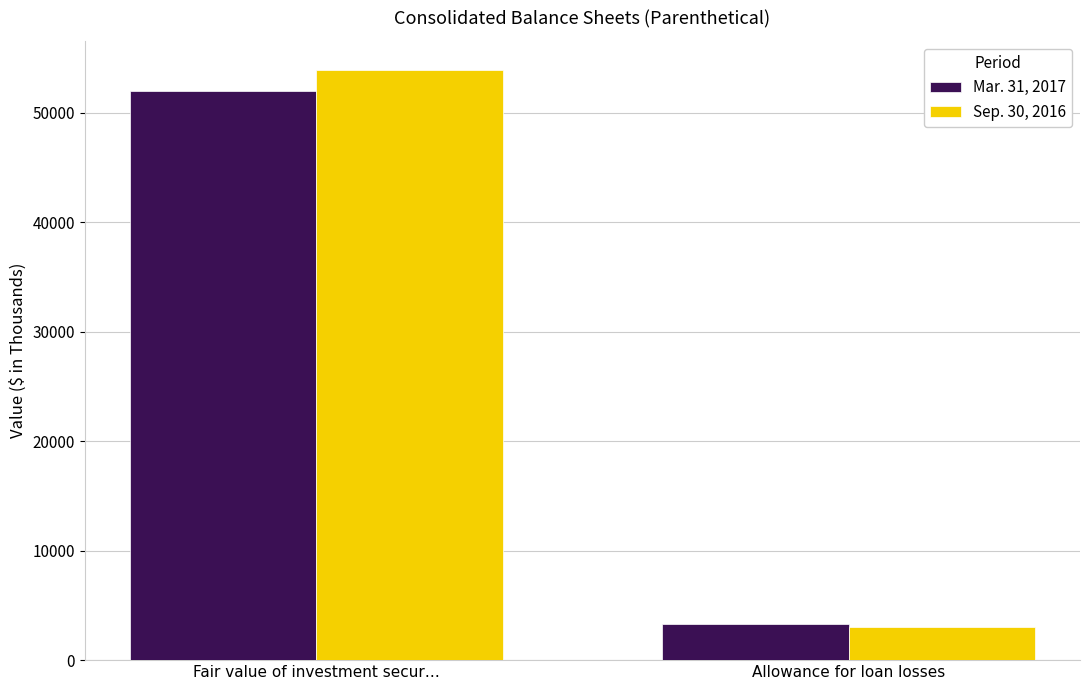

Reading right to left, extract all data points from this chart.

Mar. 31, 2017: Allowance for loan losses=3313	Fair value of investment secur…=51935
Sep. 30, 2016: Allowance for loan losses=3056	Fair value of investment secur…=53849